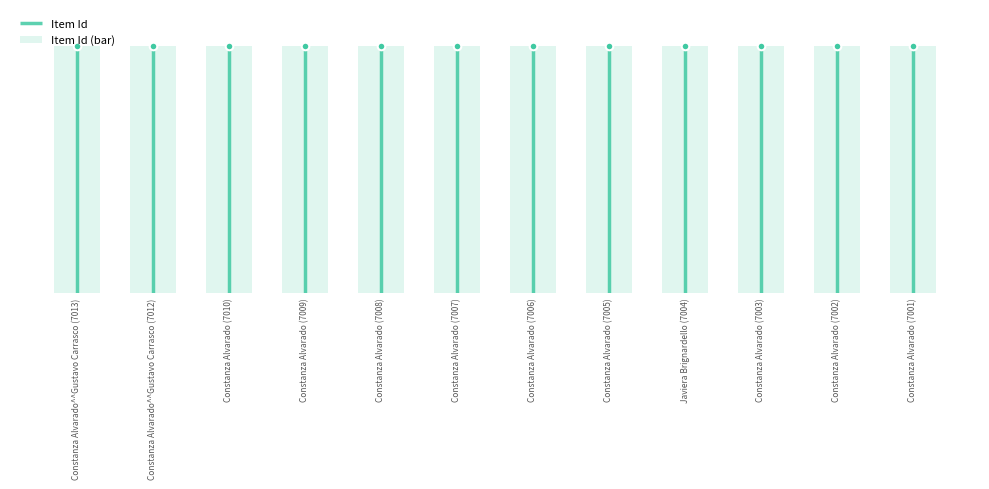

Which has a higher value, Javiera Brignardello (7004) or Constanza Alvarado (7006)?

Constanza Alvarado (7006)